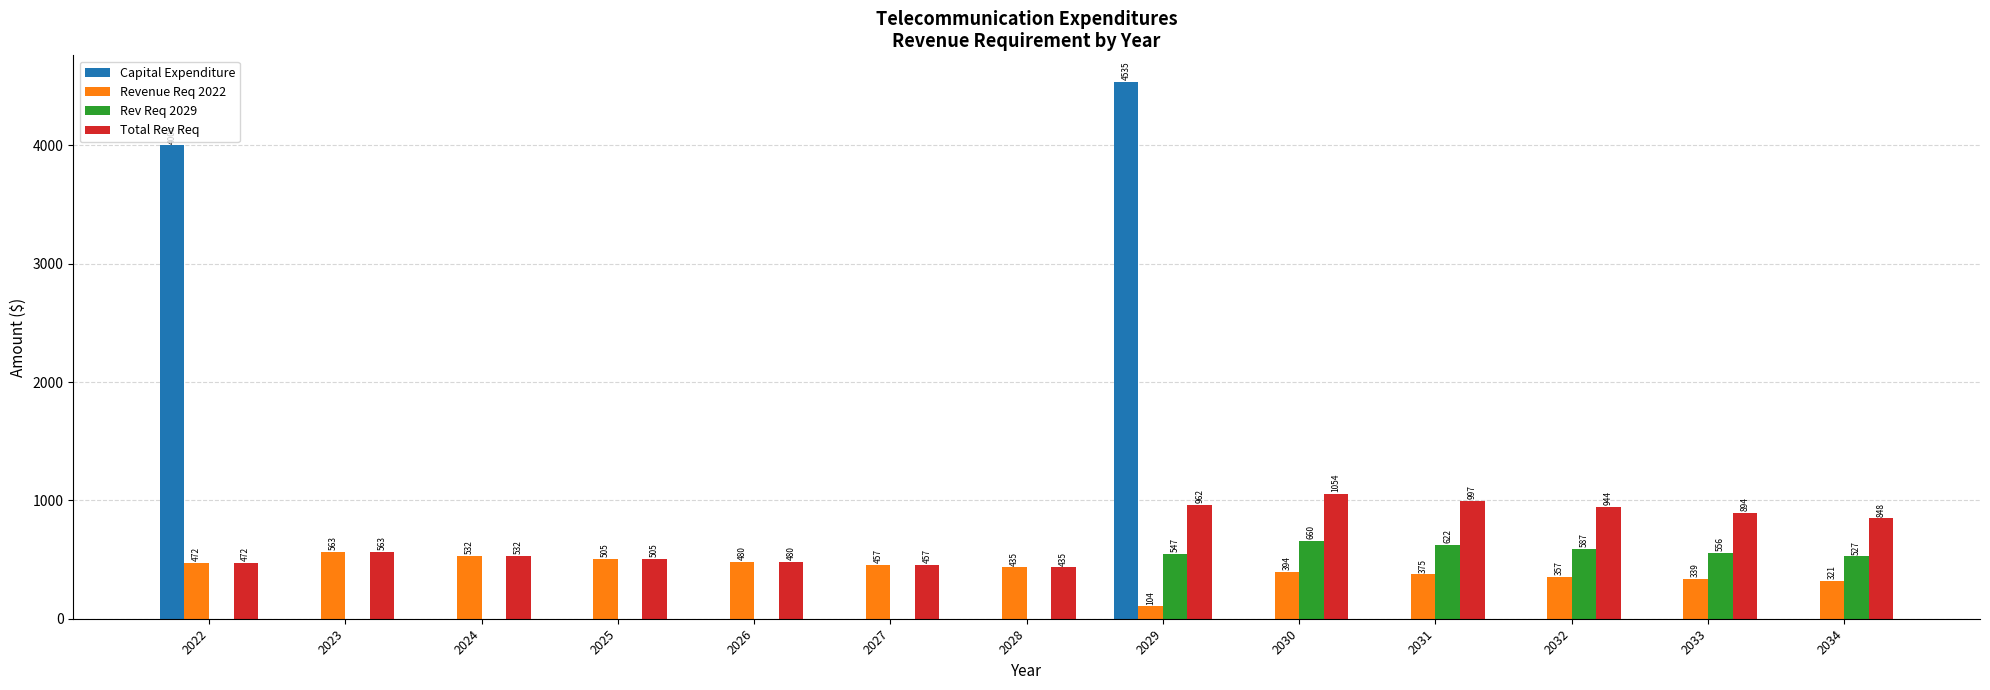

The value of Rev Req 2029 at 2027 is 0.0. True or false?

True